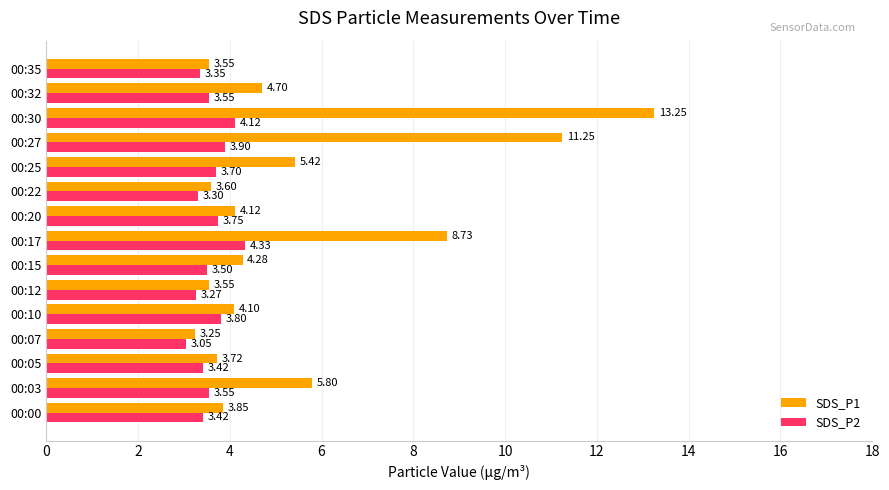

Where is SDS_P2 nearest to the value 3?

00:07